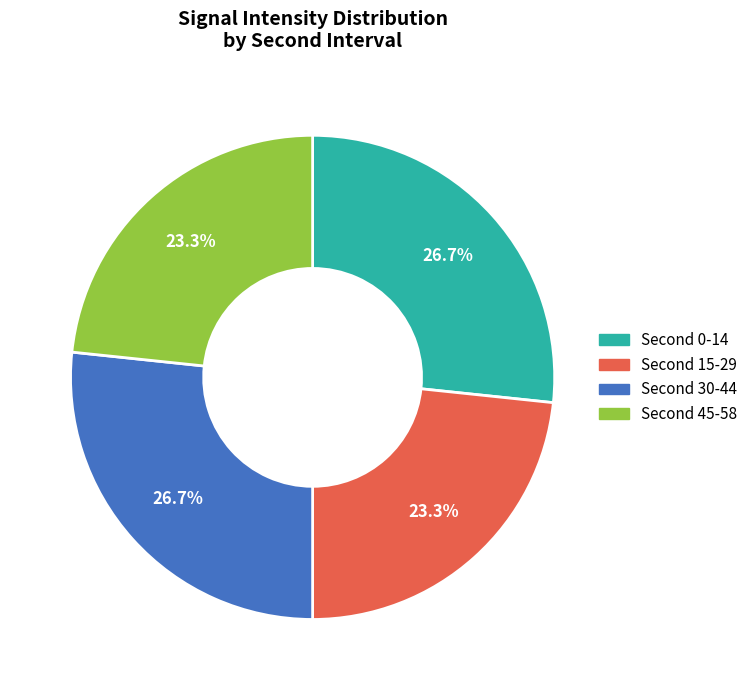

Is there any slice that represents more than half of the pie?

No